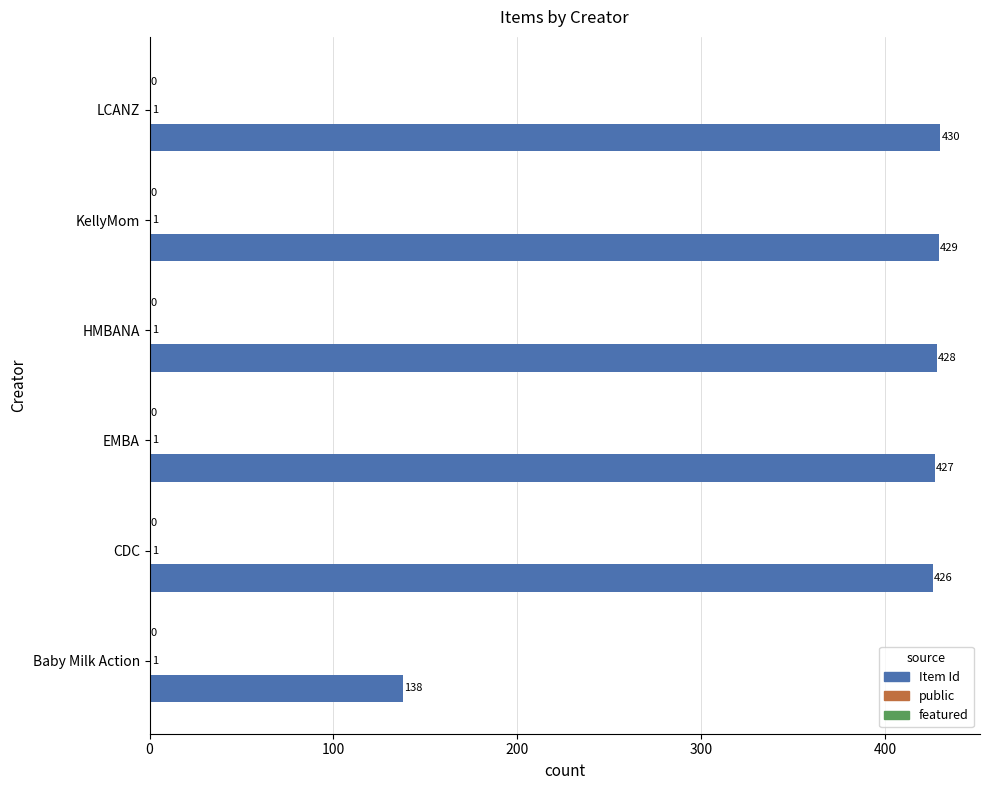

Read the Item Id value at LCANZ, to the nearest 5.

430